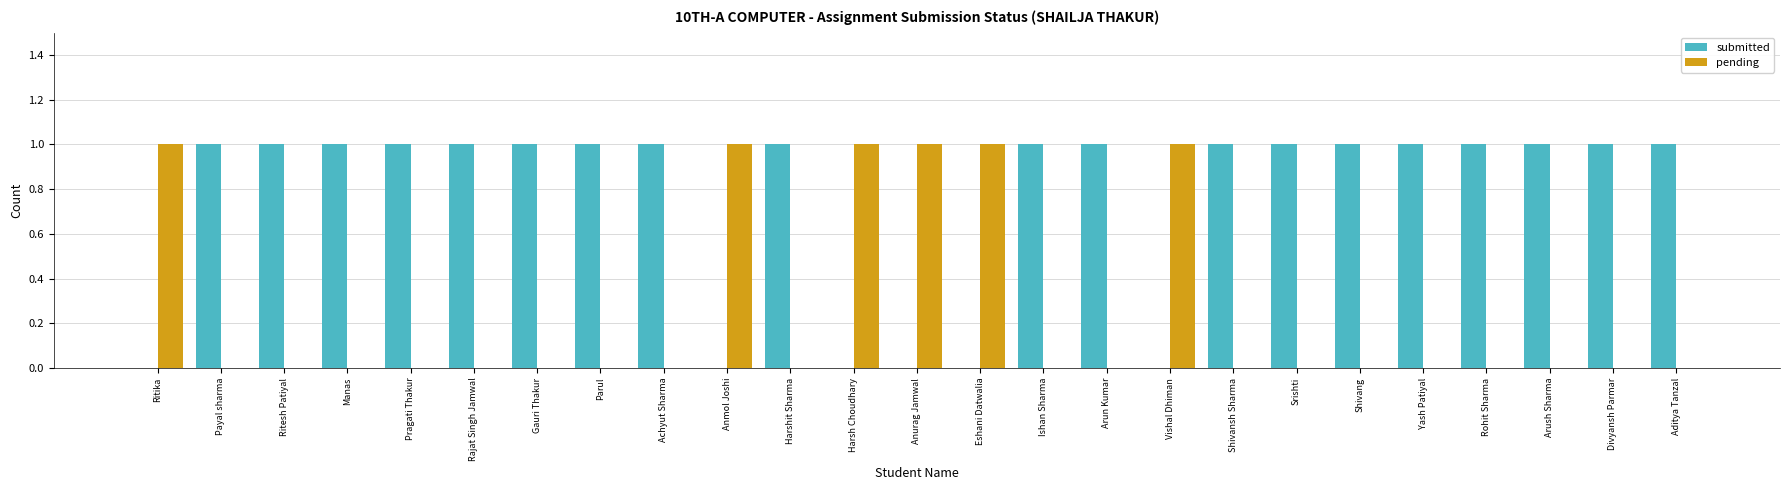

Which series has the largest total across all categories?

submitted